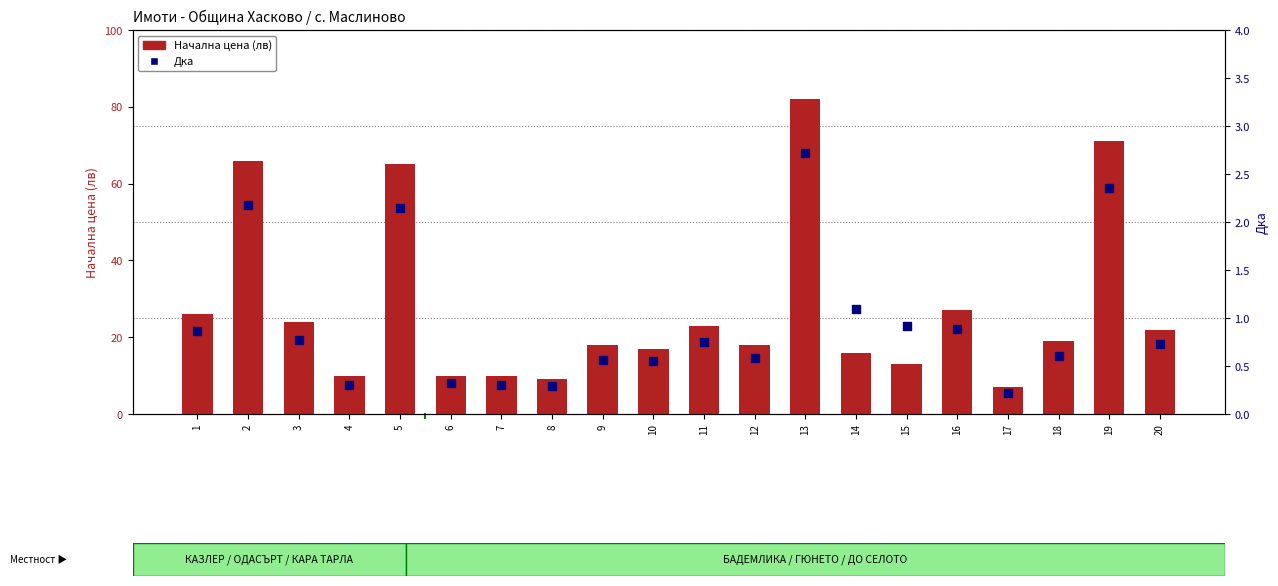

What is the total value across all series at 1?

26.9